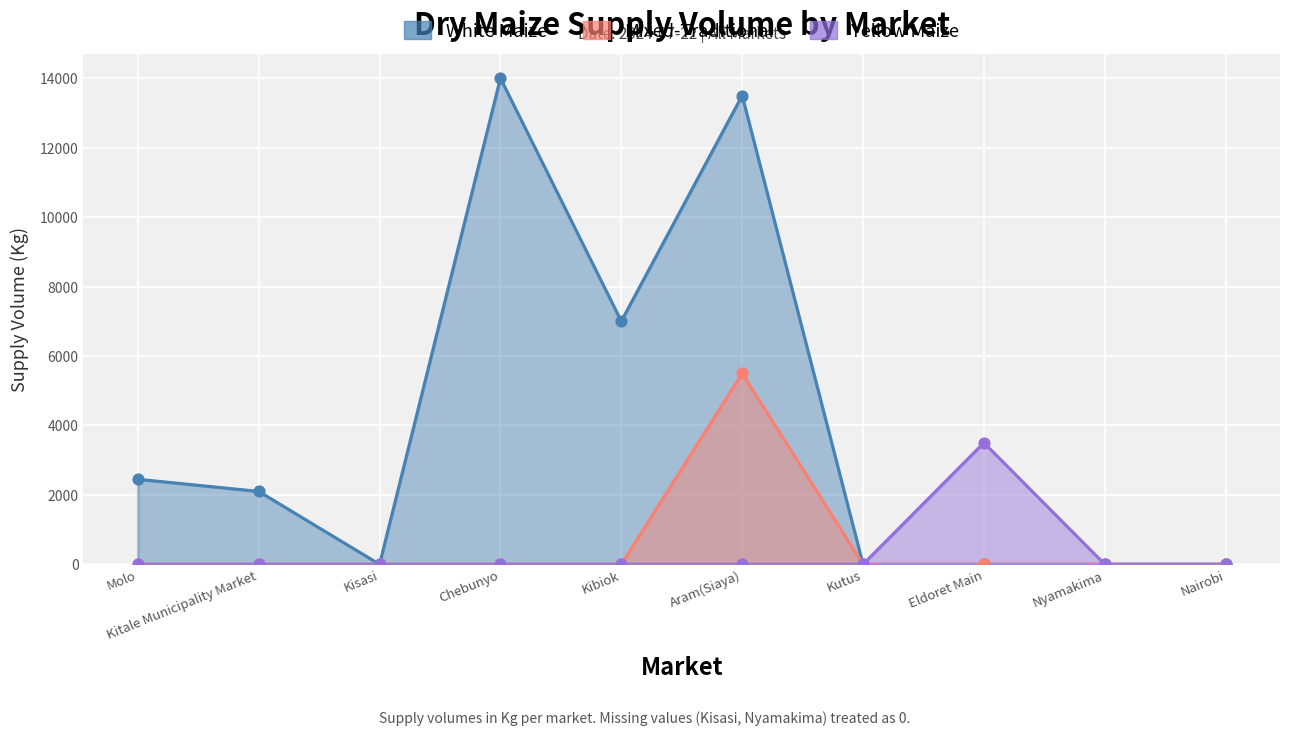

Which series reaches the maximum Y coordinate?

White Maize